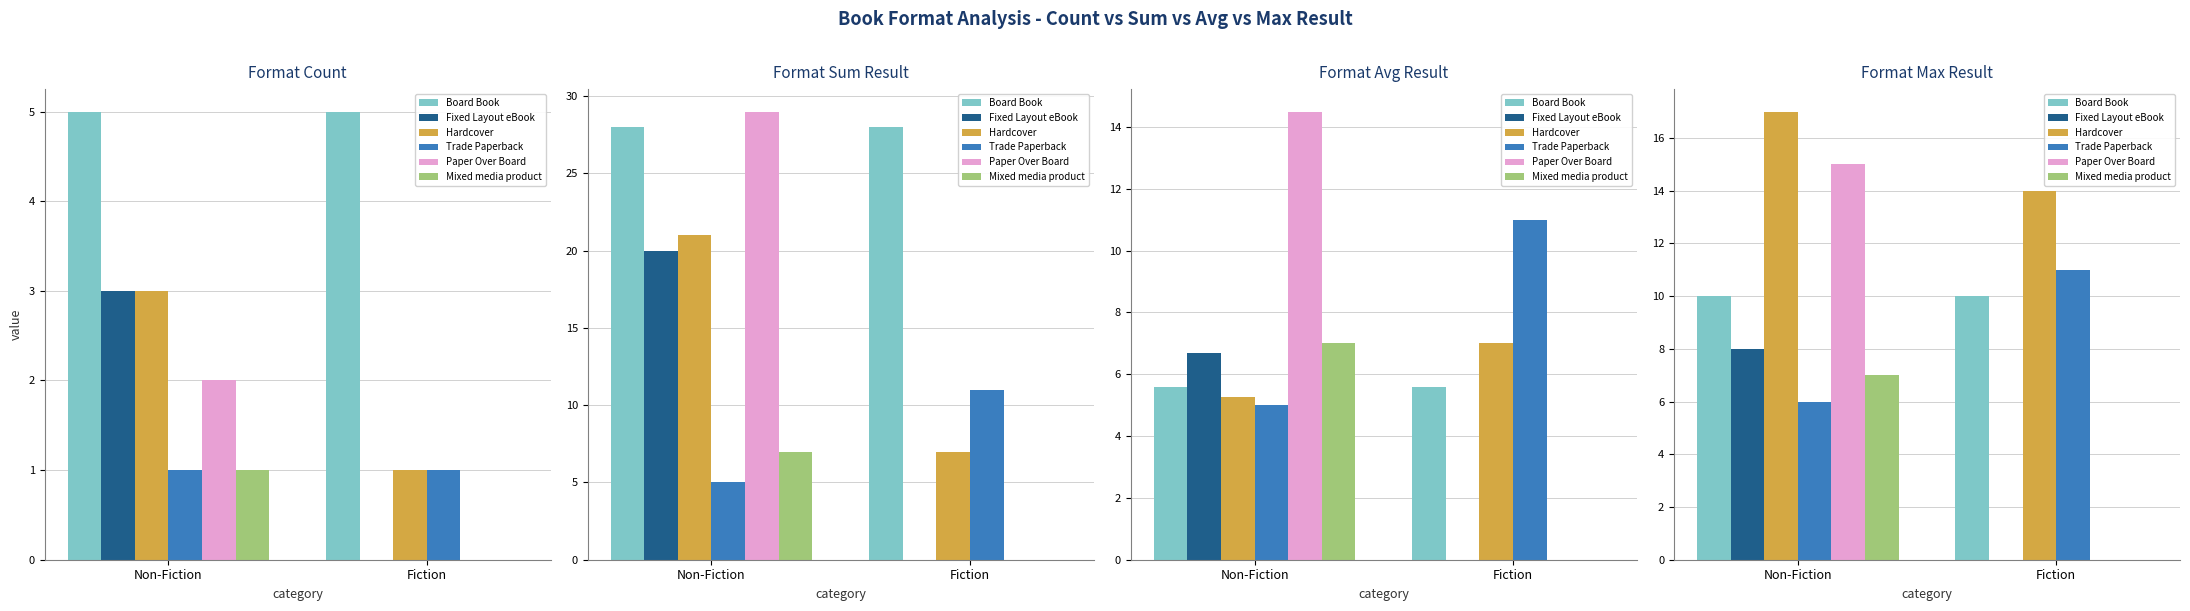

What is the difference between the maximum and minimum values in the Hardcover series?

3